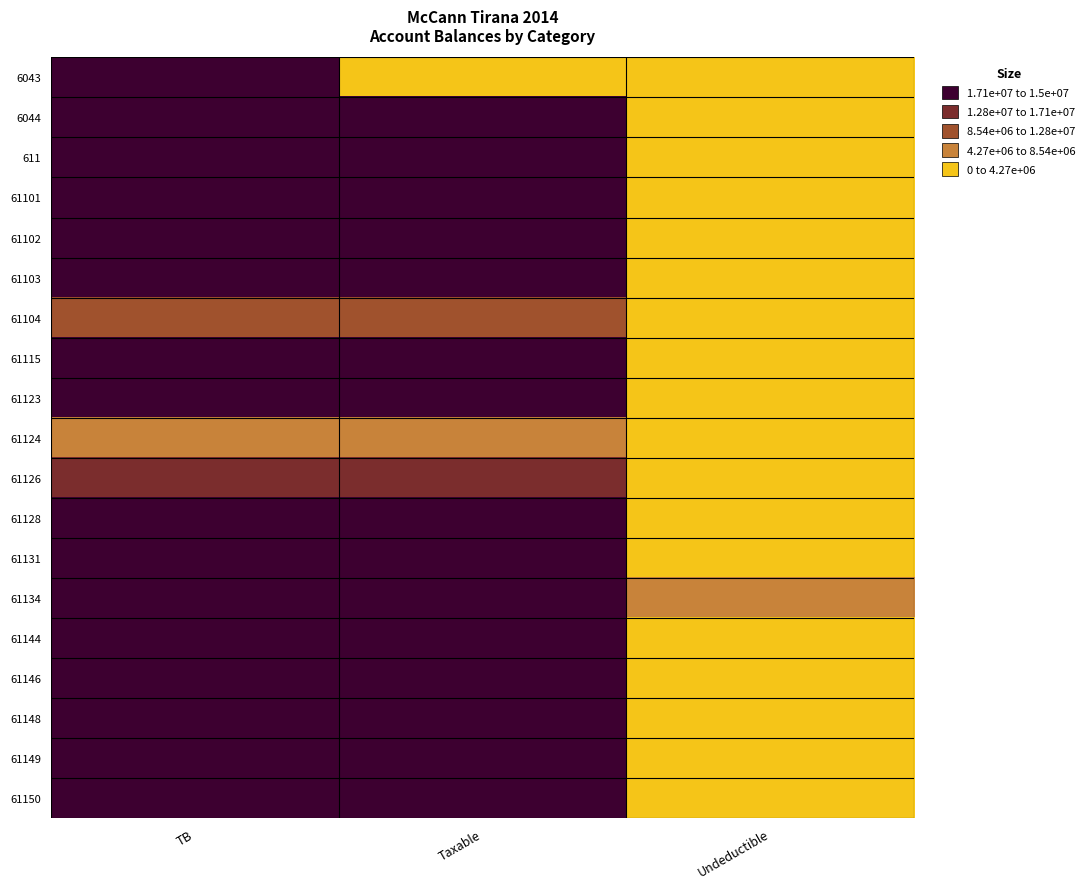

What is the maximum value shown in the chart?

14931158.8